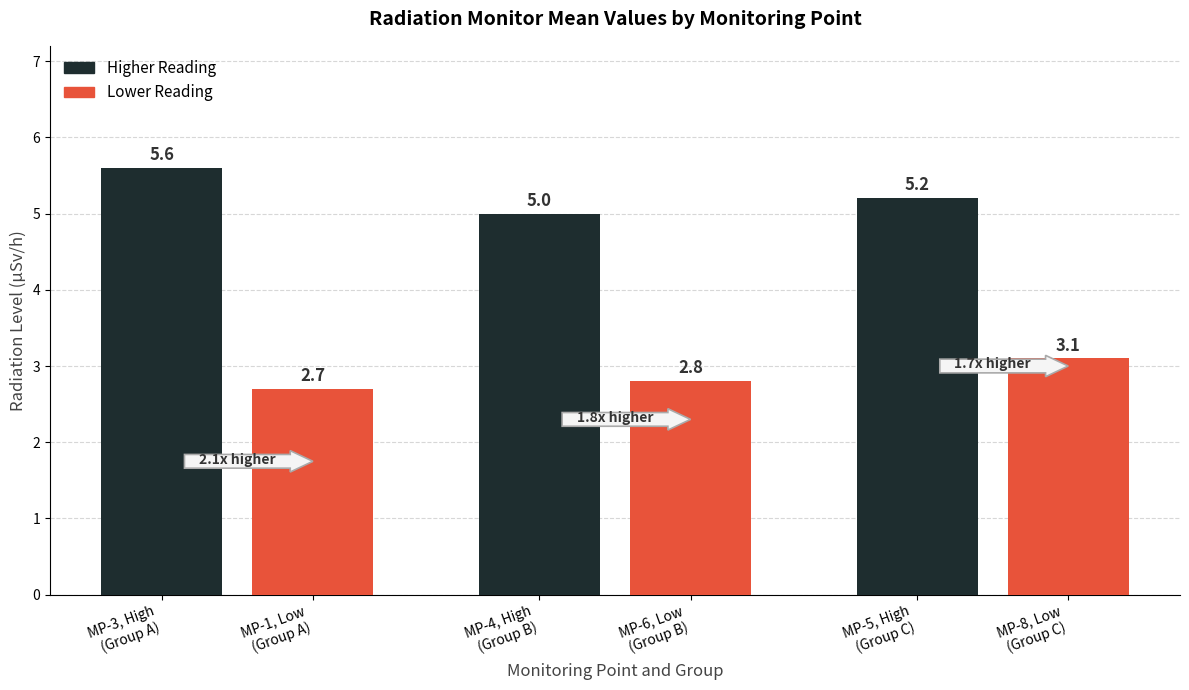

What is the value of the 5th bar from the left?

5.2